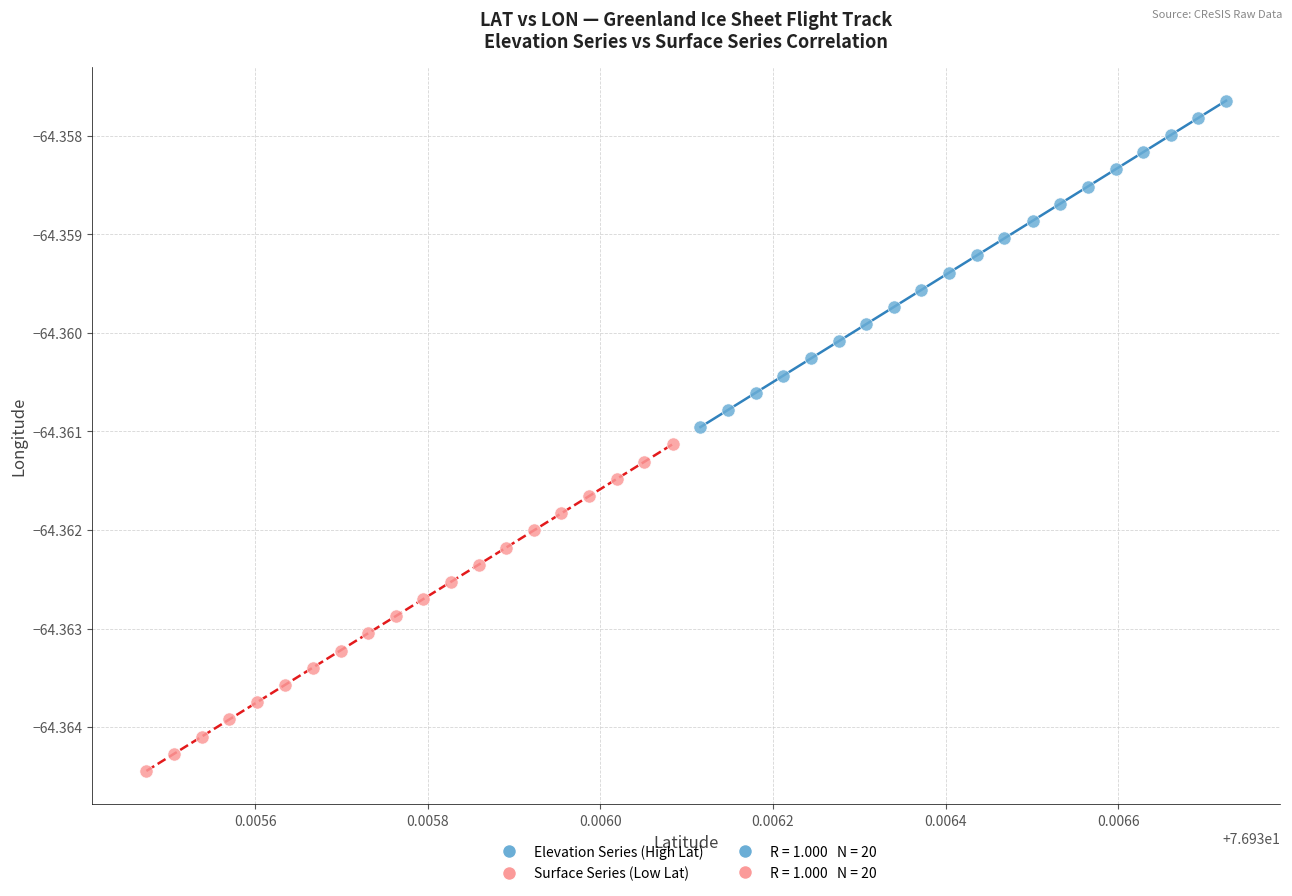

Which series contains the highest Y value?

Elevation Series (High Lat)